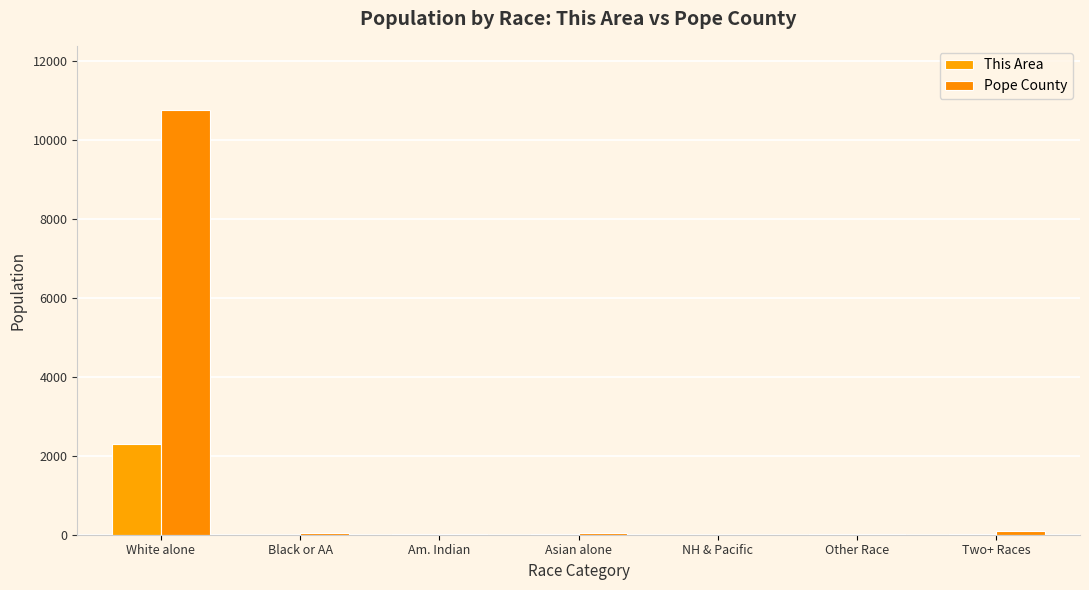

At which category is the sum across all series the highest?

White alone